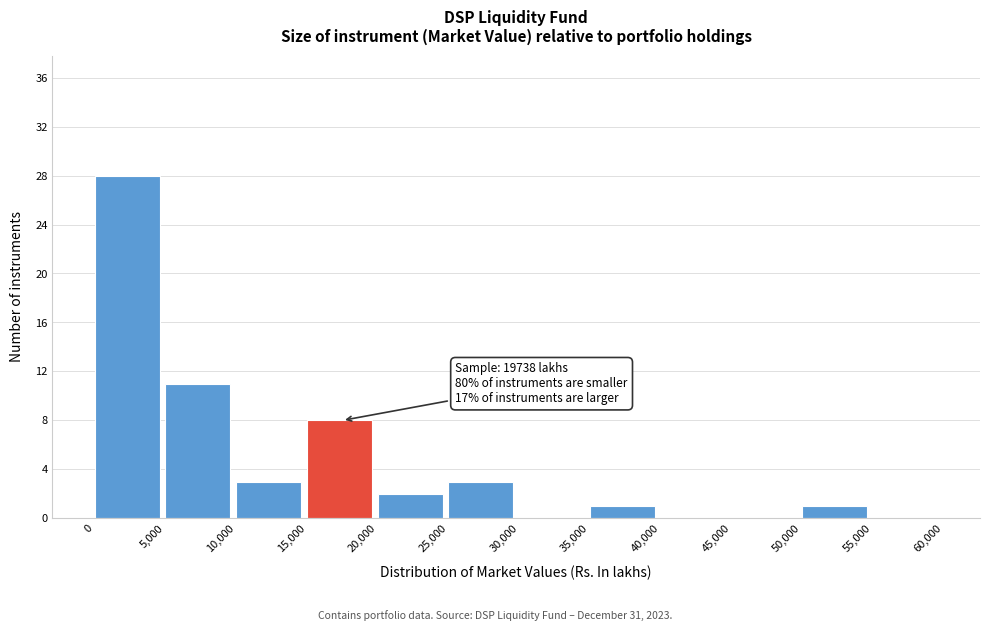

Which range on the x-axis has the tallest bar?

0 to 5,000